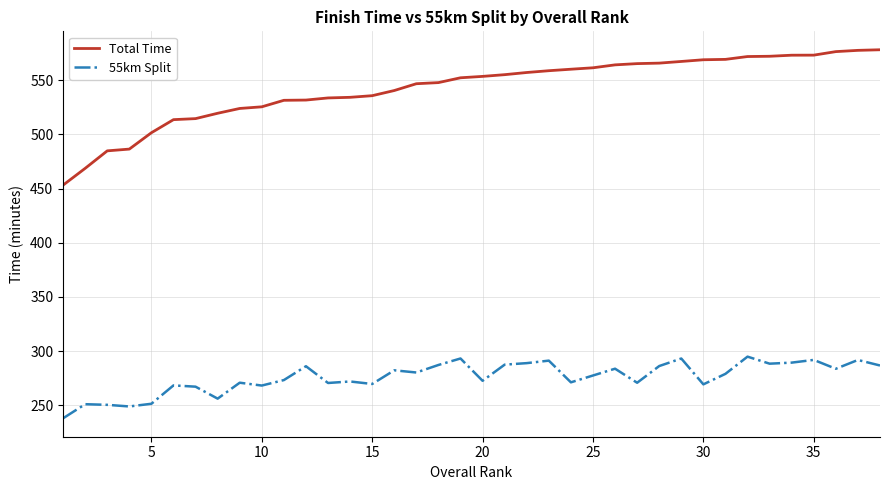

What is the difference between the maximum and minimum values in the 55km Split series?

56.9